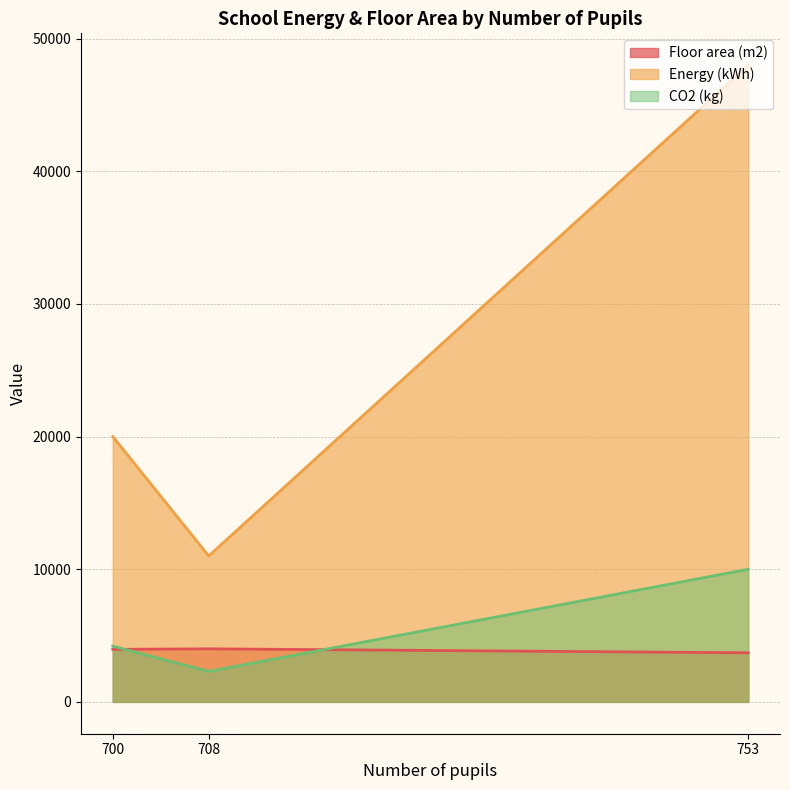

What is the minimum value shown in the chart?

2300